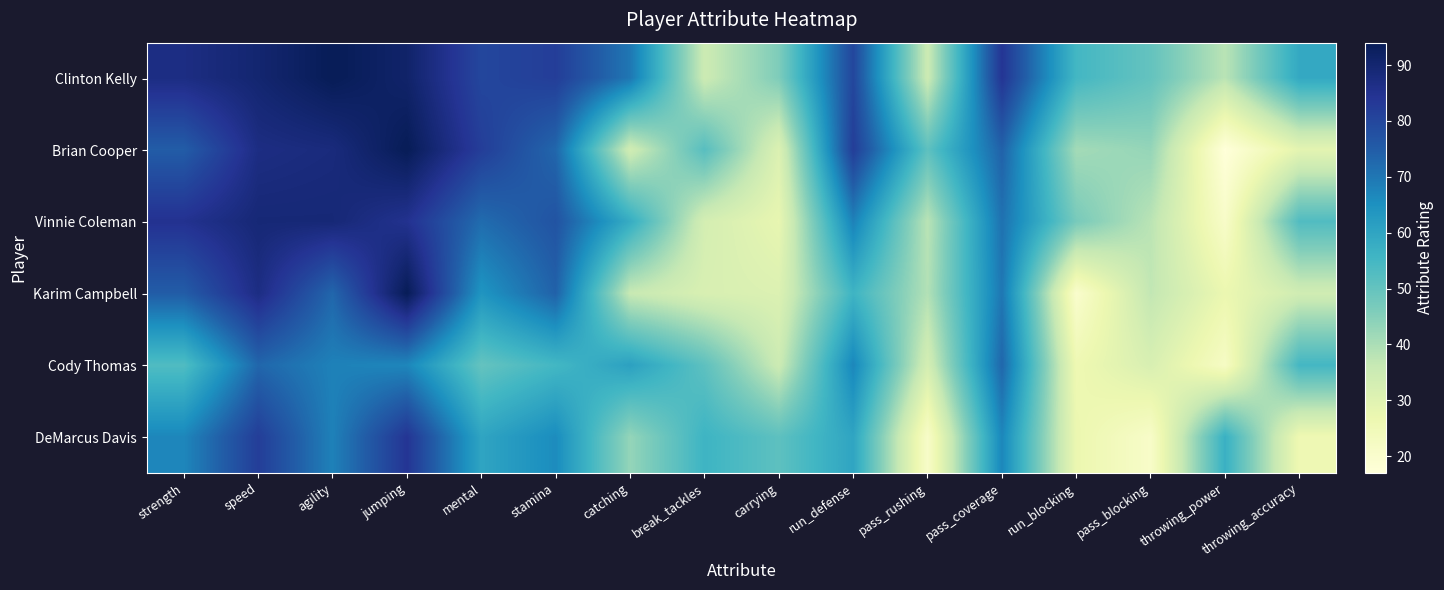

Reading left to right, list all the values displayed in this chart.

Clinton Kelly: strength=87	speed=90	agility=94	jumping=91	mental=80	stamina=82	catching=70	break_tackles=35	carrying=46	run_defense=80	pass_rushing=35	pass_coverage=84	run_blocking=55	pass_blocking=50	throwing_power=38	throwing_accuracy=59
Brian Cooper: strength=75	speed=87	agility=88	jumping=94	mental=82	stamina=73	catching=34	break_tackles=52	carrying=31	run_defense=82	pass_rushing=51	pass_coverage=74	run_blocking=41	pass_blocking=43	throwing_power=17	throwing_accuracy=29
Vinnie Coleman: strength=85	speed=89	agility=89	jumping=85	mental=72	stamina=77	catching=58	break_tackles=33	carrying=28	run_defense=68	pass_rushing=38	pass_coverage=71	run_blocking=47	pass_blocking=38	throwing_power=21	throwing_accuracy=53
Karim Campbell: strength=75	speed=87	agility=73	jumping=94	mental=64	stamina=74	catching=36	break_tackles=32	carrying=31	run_defense=56	pass_rushing=39	pass_coverage=70	run_blocking=20	pass_blocking=37	throwing_power=27	throwing_accuracy=34
Cody Thomas: strength=53	speed=73	agility=68	jumping=67	mental=50	stamina=55	catching=61	break_tackles=51	carrying=35	run_defense=67	pass_rushing=33	pass_coverage=73	run_blocking=26	pass_blocking=32	throwing_power=22	throwing_accuracy=55
DeMarcus Davis: strength=67	speed=82	agility=68	jumping=84	mental=60	stamina=66	catching=43	break_tackles=56	carrying=51	run_defense=60	pass_rushing=21	pass_coverage=67	run_blocking=27	pass_blocking=21	throwing_power=57	throwing_accuracy=26